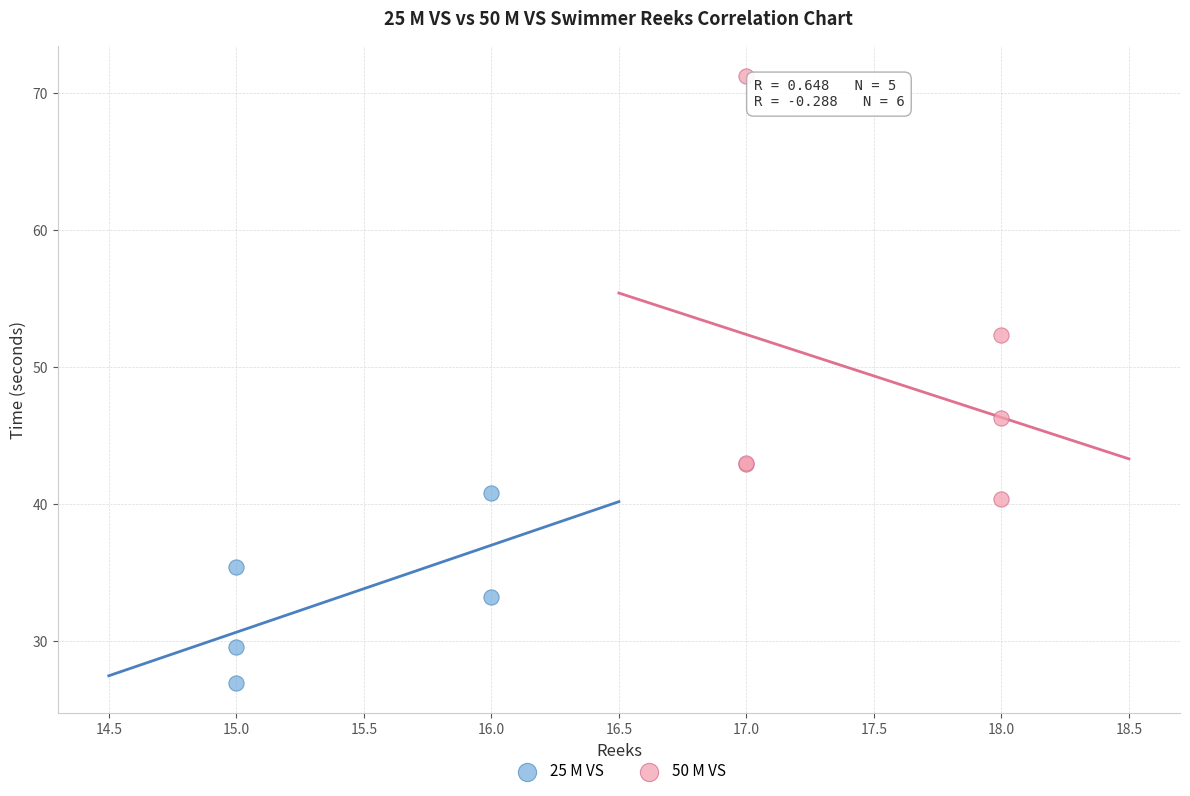

Which series has the largest Y range (max minus min)?

50 M VS